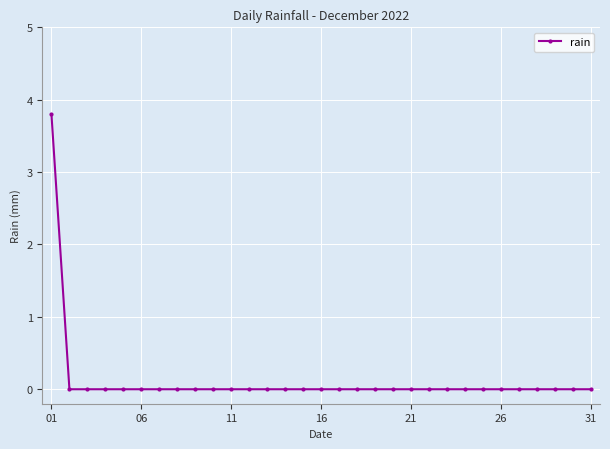

What is the sum of all values?

3.8